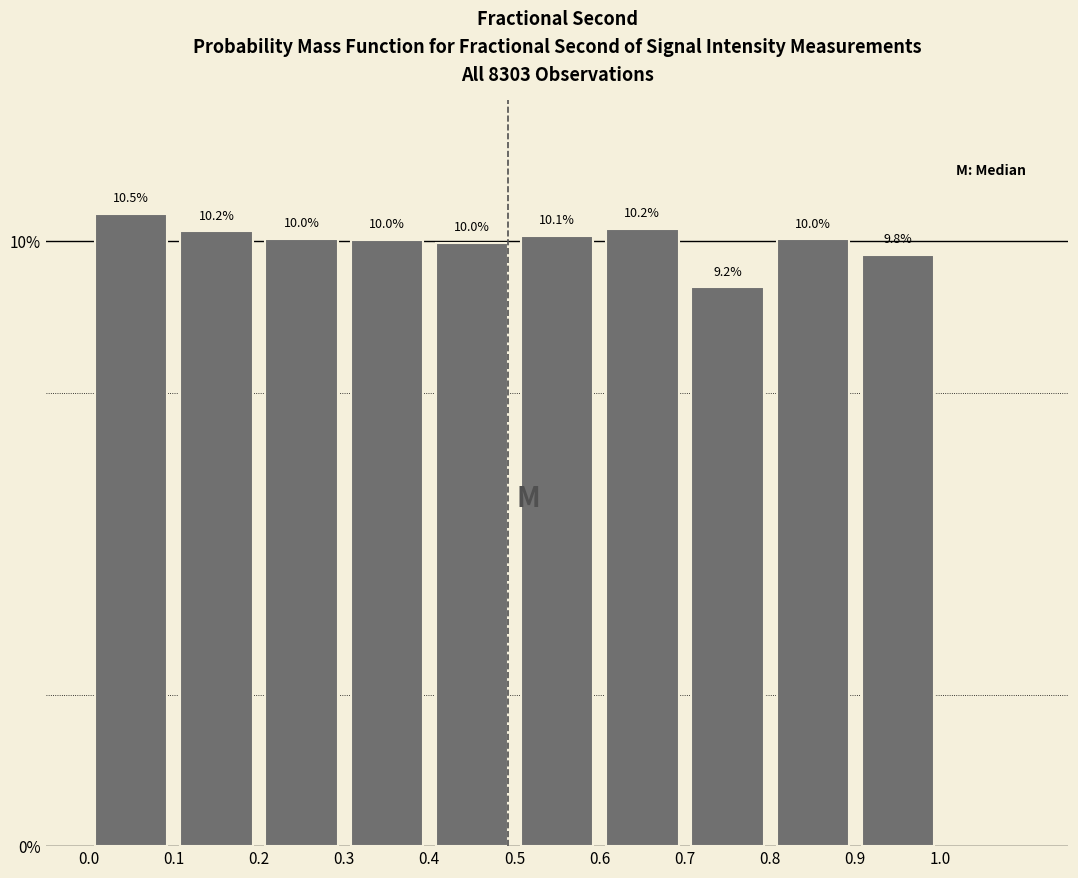

Over which range of the x-axis is the bar tallest?

0.0 to 0.1